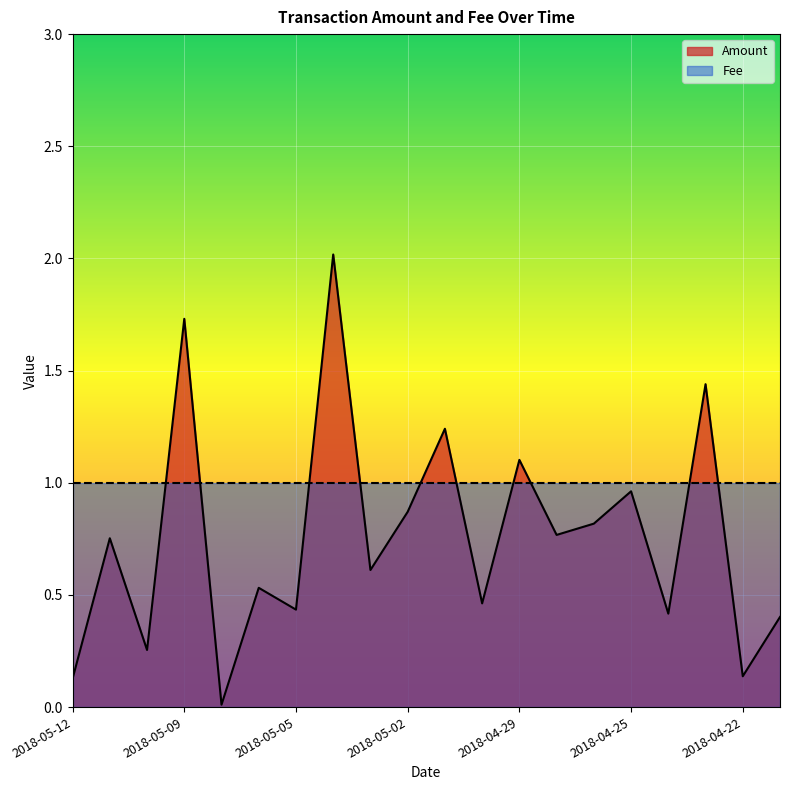

Rank the categories by value from highest to lowest.

2018-05-04, 2018-05-09, 2018-04-23, 2018-05-01, 2018-04-29, 2018-04-25, 2018-05-02, 2018-04-27, 2018-04-28, 2018-05-11, 2018-05-03, 2018-05-06, 2018-04-30, 2018-05-05, 2018-04-24, 2018-04-21, 2018-05-10, 2018-04-22, 2018-05-12, 2018-05-07